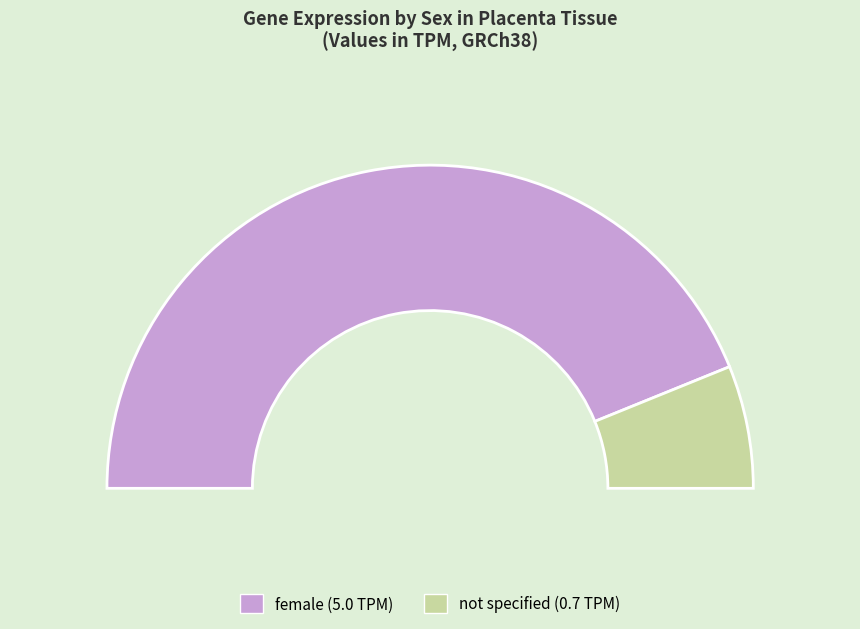

What percentage is the not specified slice, to the nearest percent?

12%